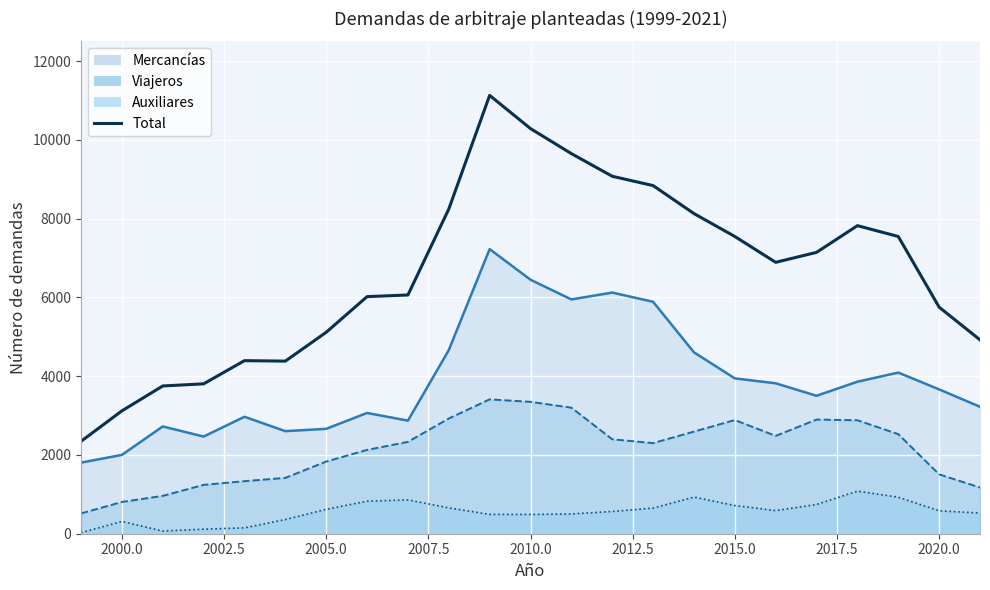

Reading left to right, list all the values displayed in this chart.

2346	3119	3751	3805	4394	4382	5114	6019	6061	8243	11128	10285	9650	9075	8838	8128	7546	6890	7143	7821	7546	5752	4922